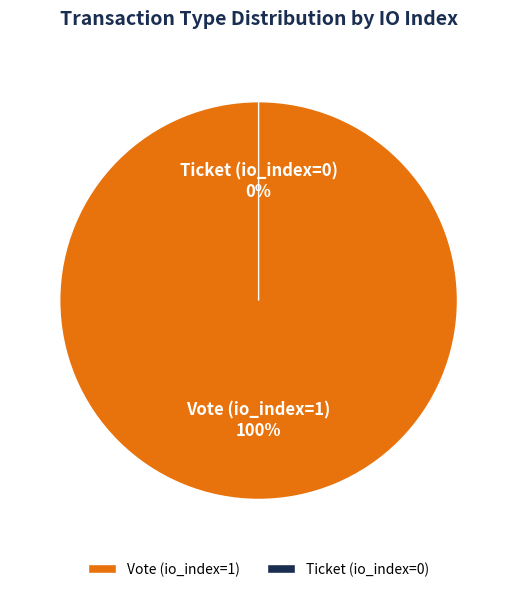

To the nearest percent, what portion does Vote (io_index=1) represent?

100%